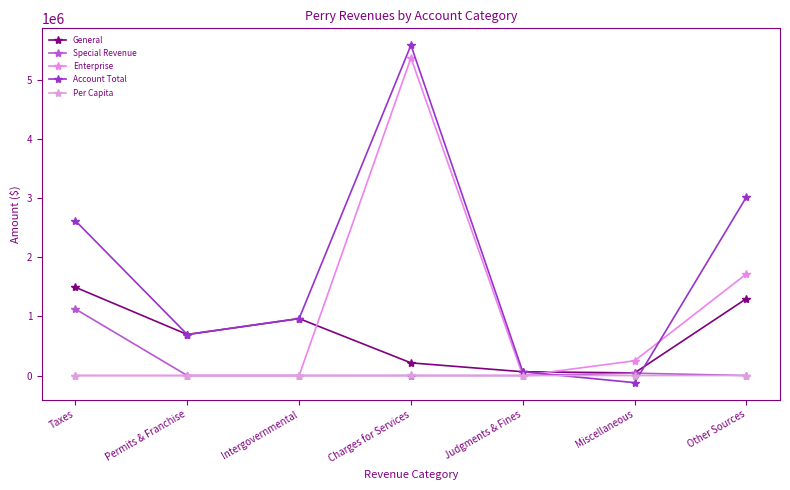

How many series are shown in this chart?

5